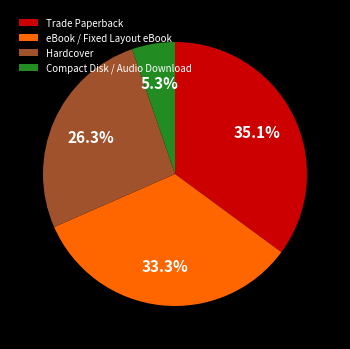

Combined, what portion of the pie is Trade Paperback and Hardcover?

61.4%